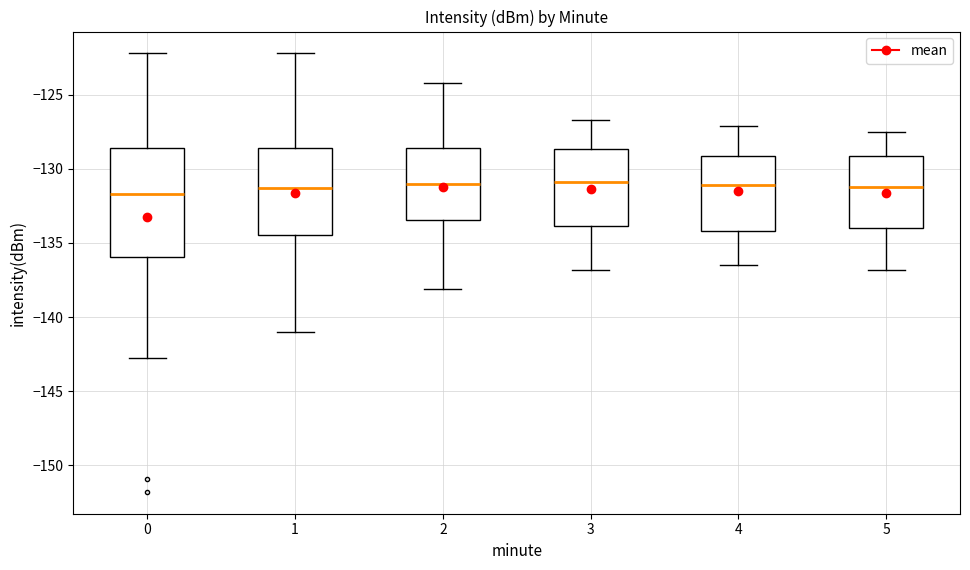

Reading left to right, read every box against the y-axis: the position of its median line, the range the box covers, and the ends of its whiskers. The values are not printed on the chart, so give them approximately, as read against the axis.

0: median -131.5, box -136.0 to -128.5, whiskers -143.0 to -122.0
1: median -131.5, box -134.5 to -128.5, whiskers -141.0 to -122.0
2: median -131.0, box -133.5 to -128.5, whiskers -138.0 to -124.0
3: median -131.0, box -134.0 to -128.5, whiskers -137.0 to -126.5
4: median -131.0, box -134.0 to -129.0, whiskers -136.5 to -127.0
5: median -131.0, box -134.0 to -129.0, whiskers -137.0 to -127.5